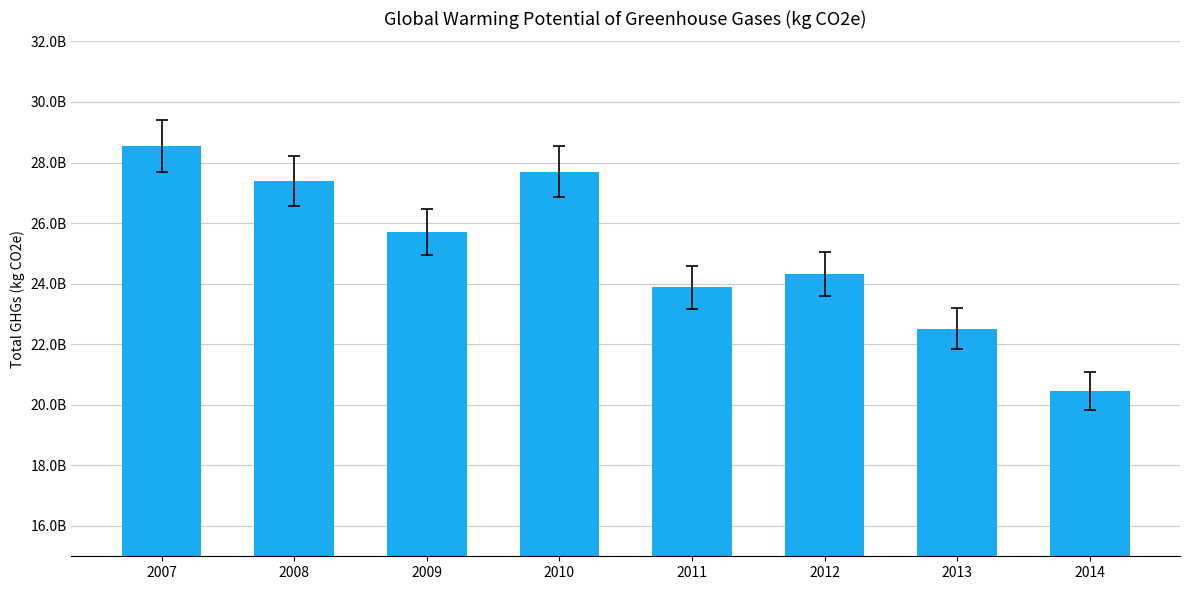

What is the maximum value shown in the chart?

28534115196.8